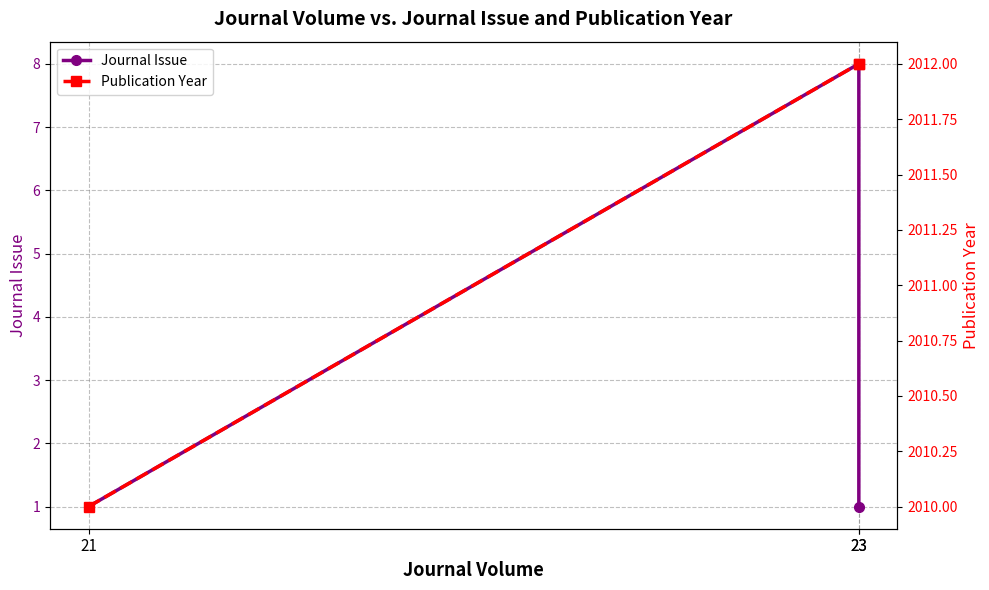

What is the smallest value displayed?

1